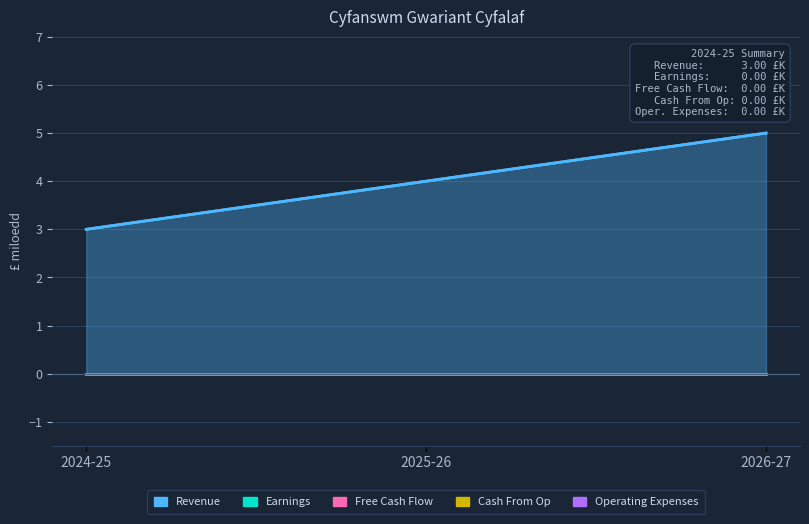

At which label is Revenue closest to 4?

2025-26